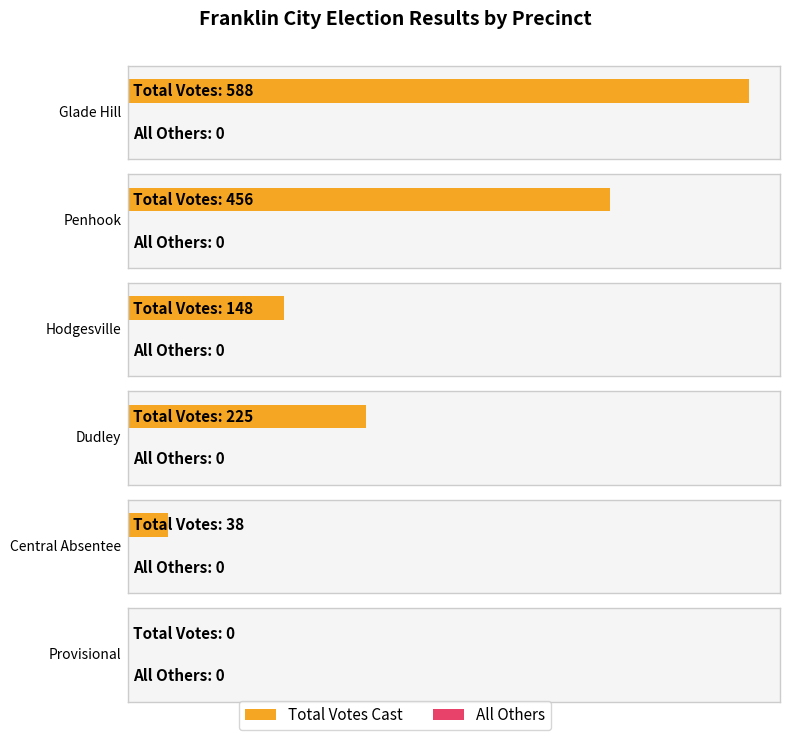

At how many categories does at least one series exceed 86?

4